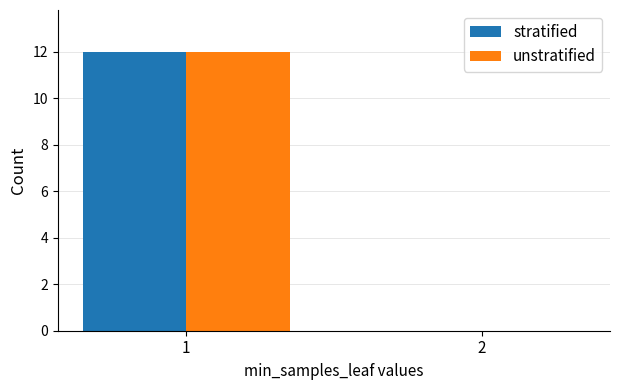

How many groups of bars are there?

2